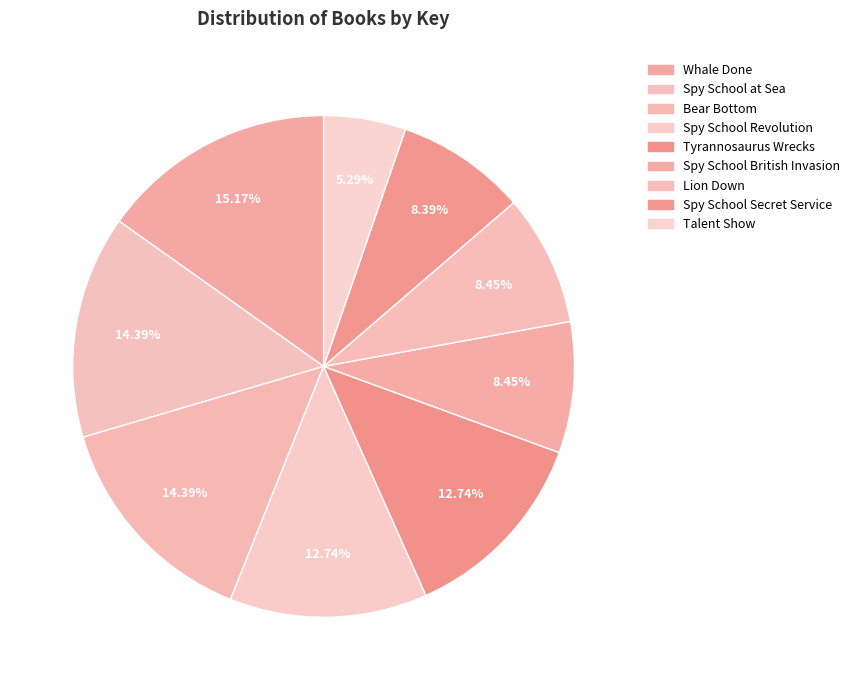

To the nearest percent, what portion does Whale Done represent?

15%